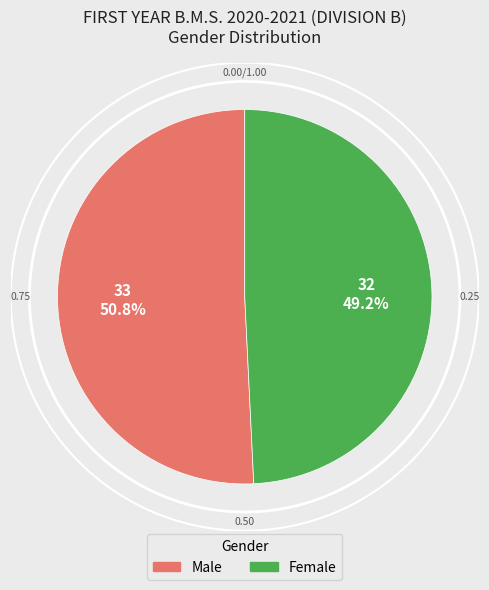

What is the change in value from Male to Female?

-1